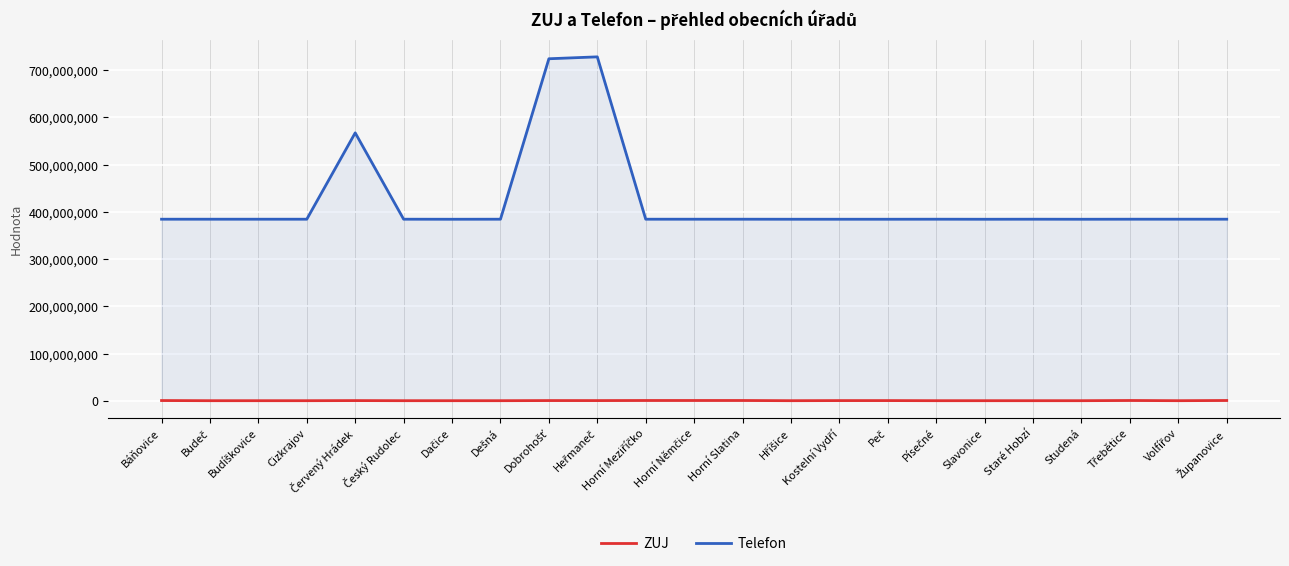

Count the number of data series in this chart.

2